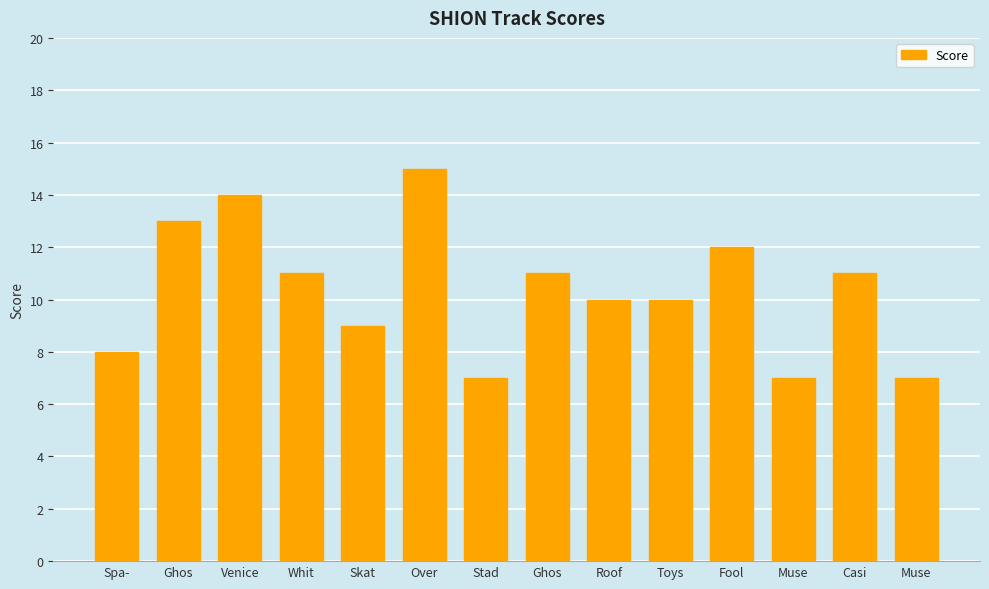

What is the change in value from Stad to Fool?

+5